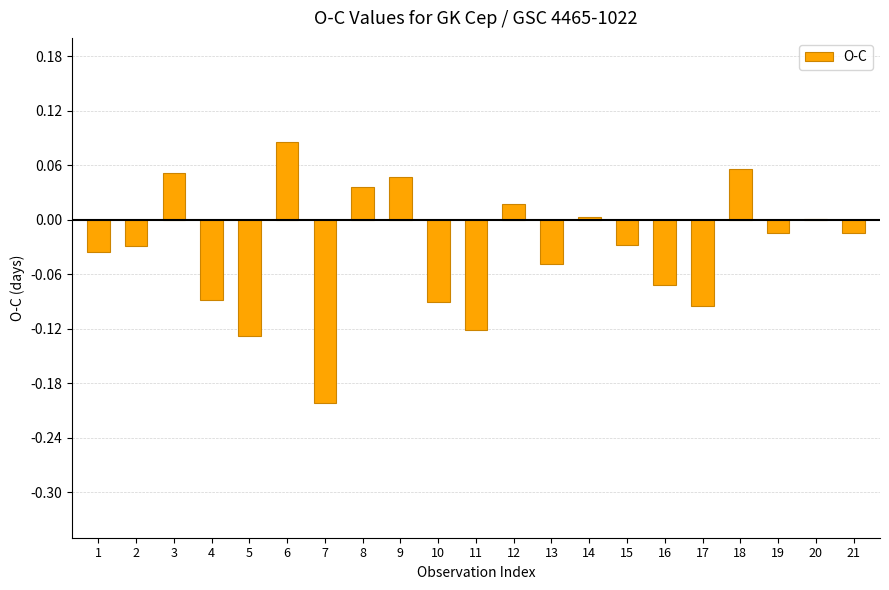

What is the sum of all values?

-0.7